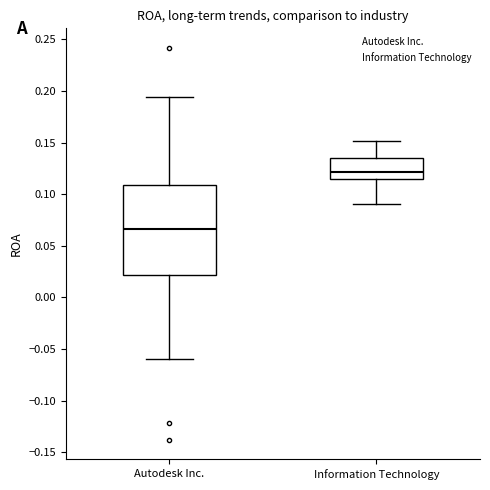

Comparing the boxes themselves (not the whiskers), which one is the tallest?

Autodesk Inc.